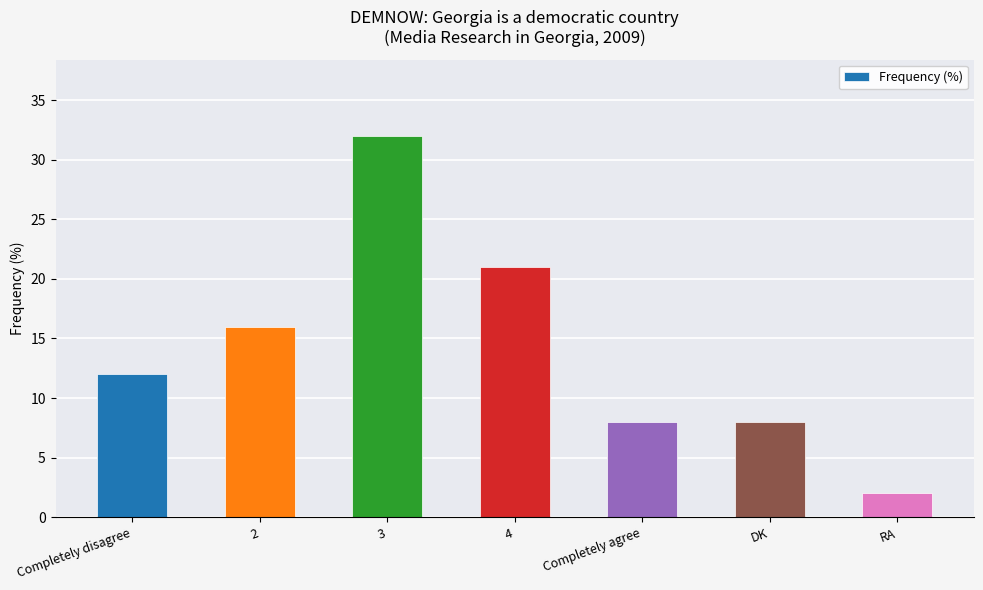

What is the sum of all values?

99